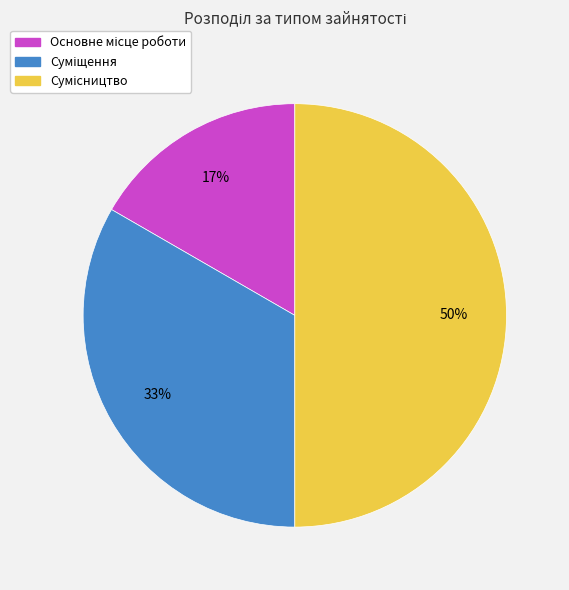

To the nearest percent, what is the difference between the largest and smallest slice percentages?

33%